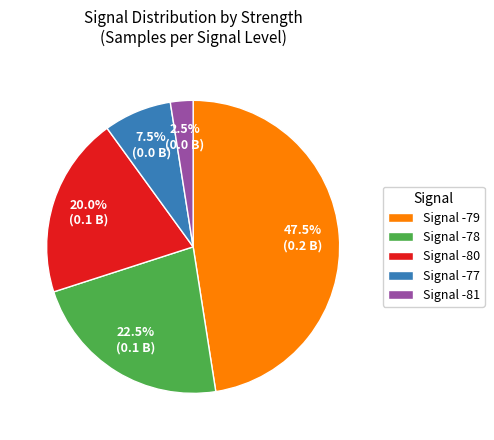

Is there a majority slice in this chart?

No